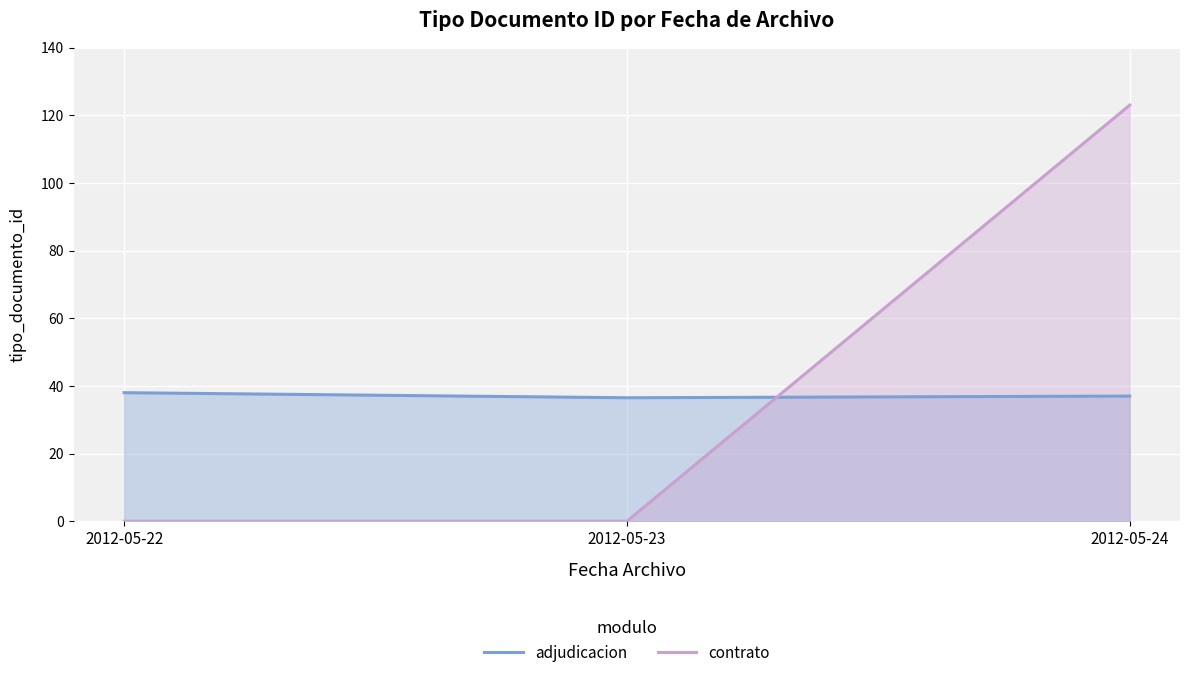

Does the chart display data point markers on the line(s)?

No